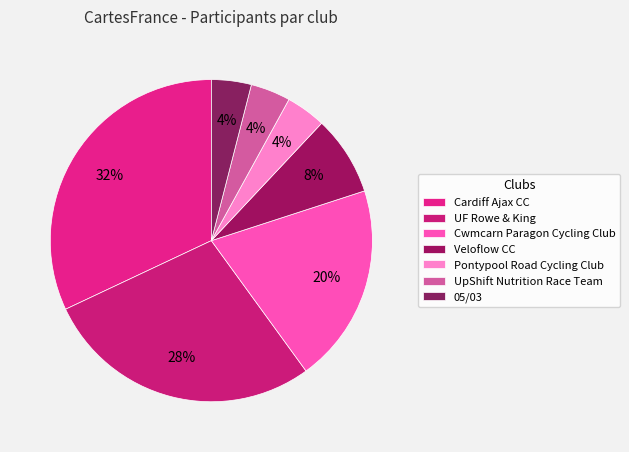

Do UF Rowe & King and Veloflow CC together represent more than half of the pie?

No